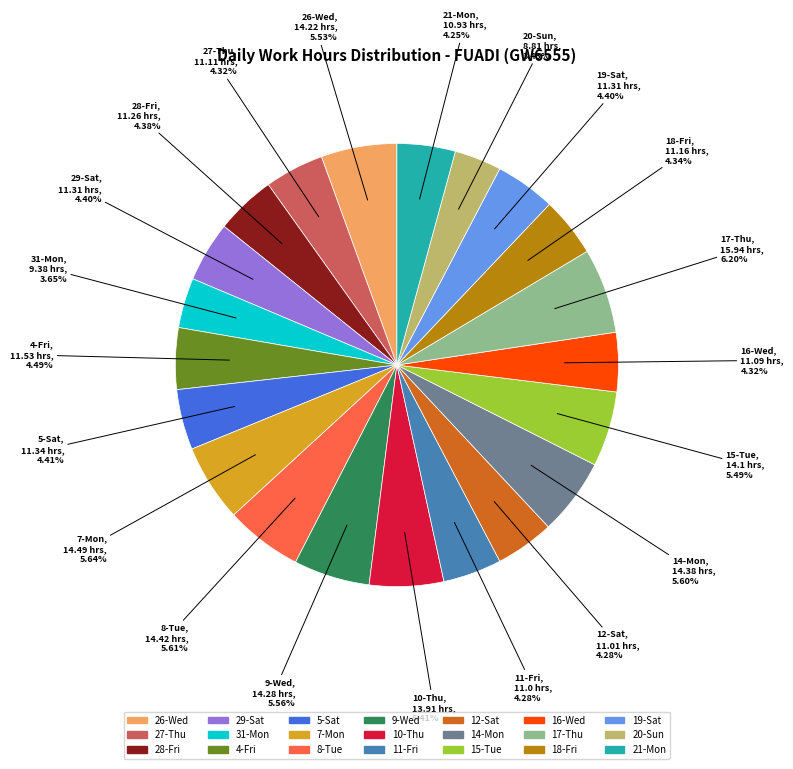

Does 19-Sat account for over 50% of the chart?

No